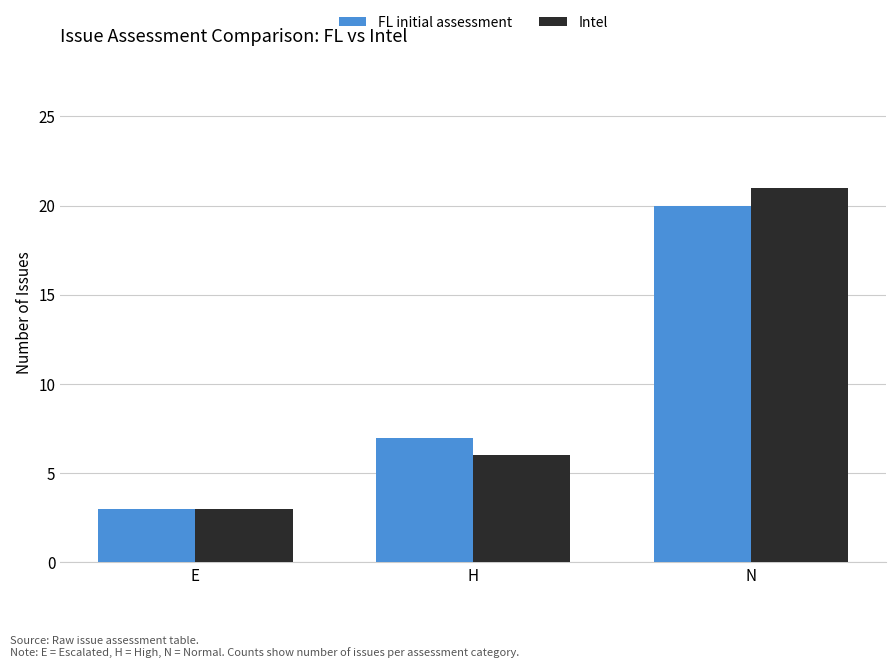

What is the label of the 3rd bar from the left?

N